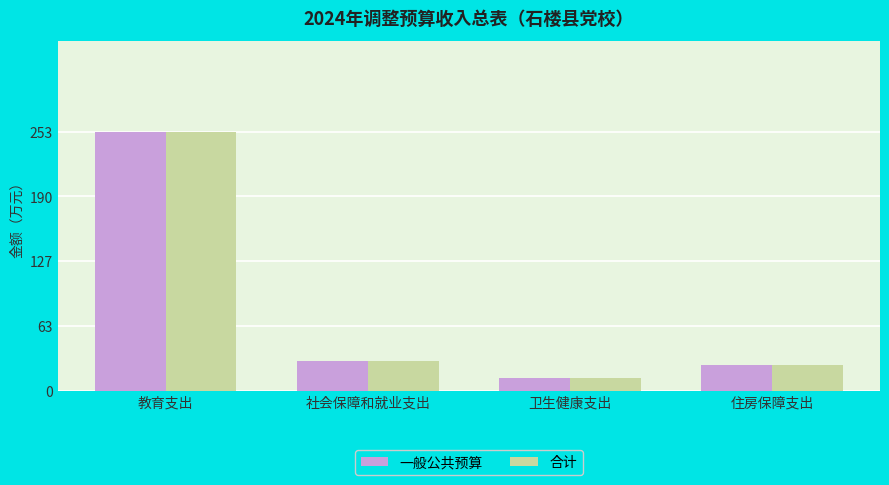

Reading right to left, list all the values displayed in this chart.

一般公共预算: 24.7	12.6	29.0	253.4
合计: 24.7	12.6	29.0	253.4